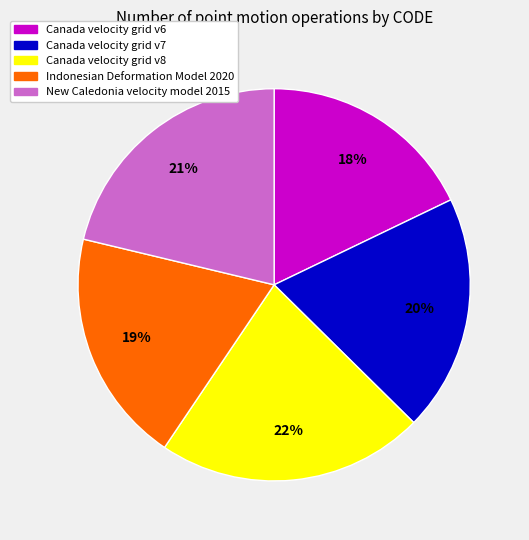

Count the number of slices in the pie.

5